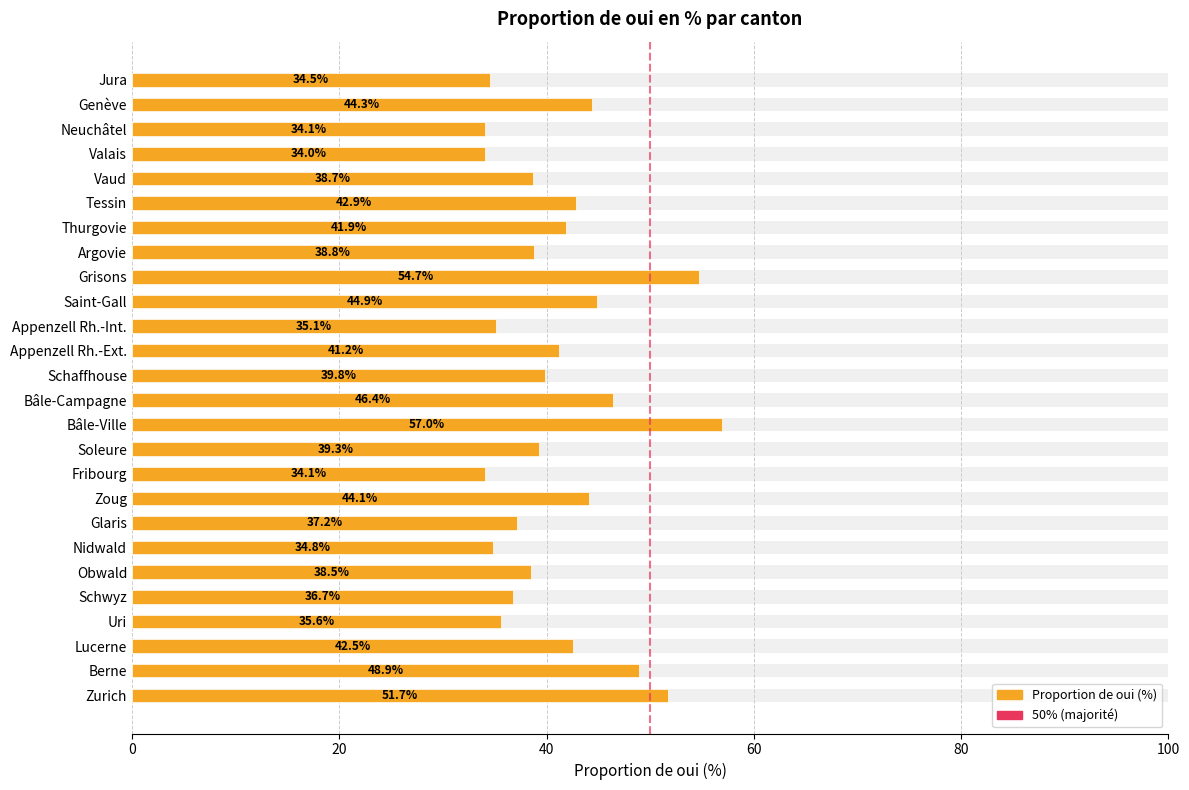

At which label is the value closest to 45?

Saint-Gall